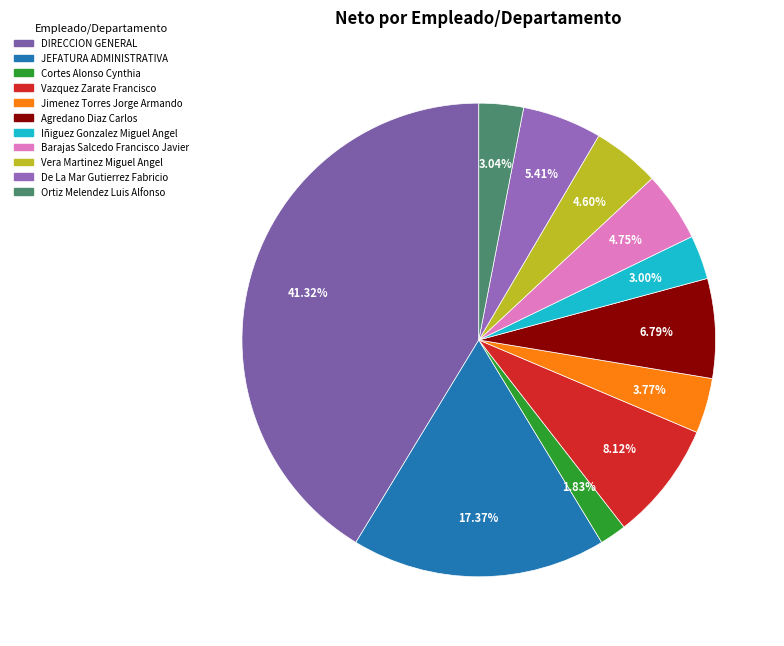

To the nearest percent, what percentage of the pie is Ortiz Melendez Luis Alfonso?

3%